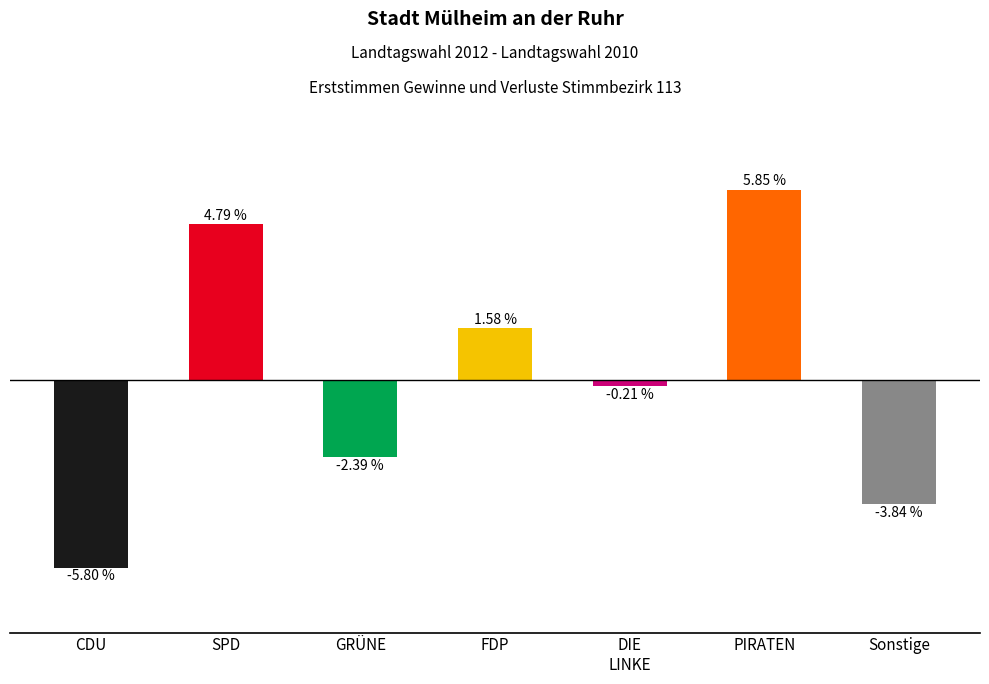

At which category does the chart reach its peak across all series?

PIRATEN